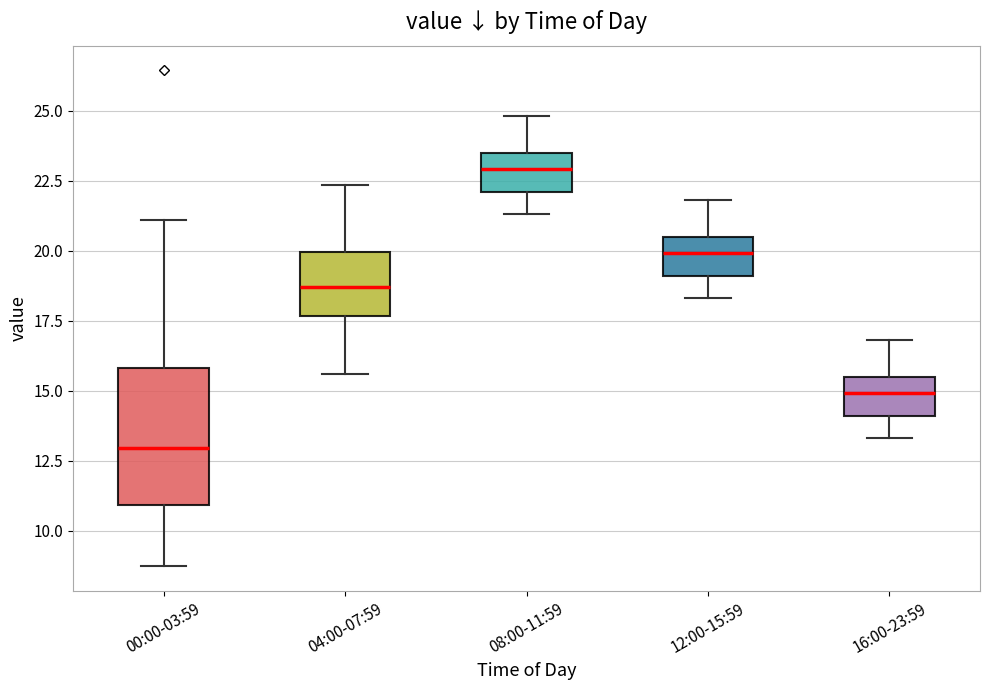

Reading left to right, read every box against the y-axis: the position of its median line, the range the box covers, and the ends of its whiskers. The values are not printed on the chart, so give them approximately, as read against the axis.

00:00-03:59: median 13.0, box 11.0 to 16.0, whiskers 8.5 to 21.0
04:00-07:59: median 18.5, box 17.5 to 20.0, whiskers 15.5 to 22.5
08:00-11:59: median 23.0, box 22.0 to 23.5, whiskers 21.5 to 25.0
12:00-15:59: median 20.0, box 19.0 to 20.5, whiskers 18.5 to 22.0
16:00-23:59: median 15.0, box 14.0 to 15.5, whiskers 13.5 to 17.0